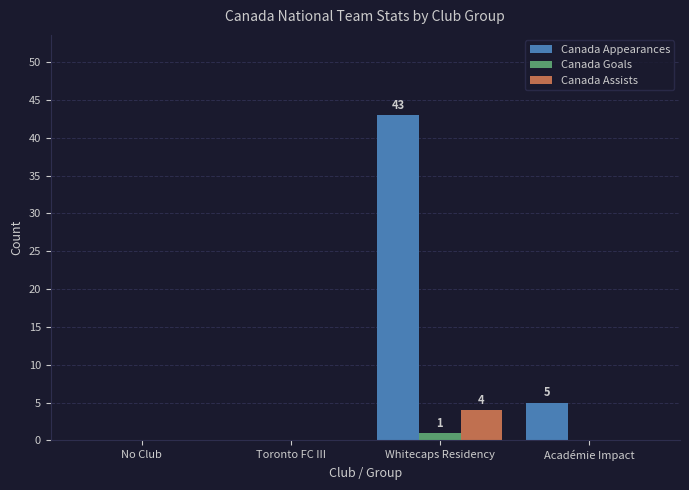

Between Toronto FC III and Académie Impact, which series saw the biggest shift?

Canada Appearances